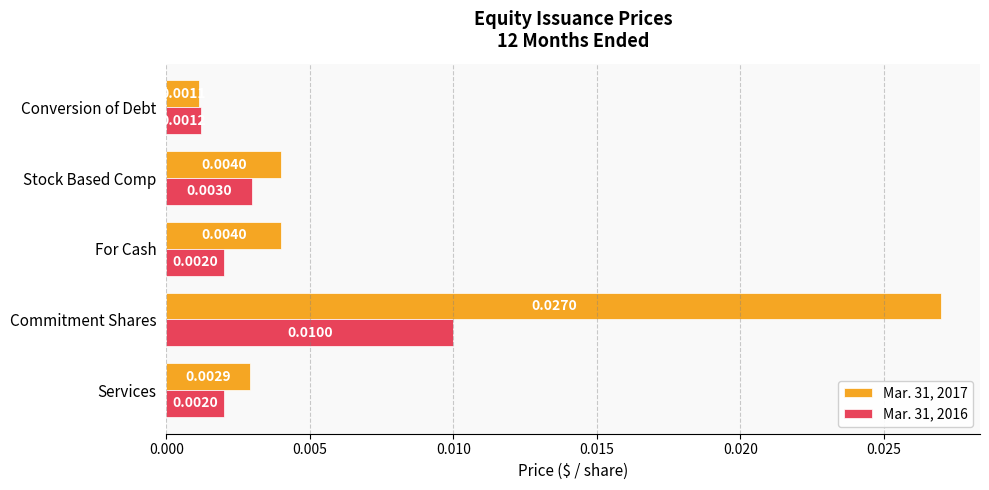

Which series has the widest spread of values?

Mar. 31, 2017